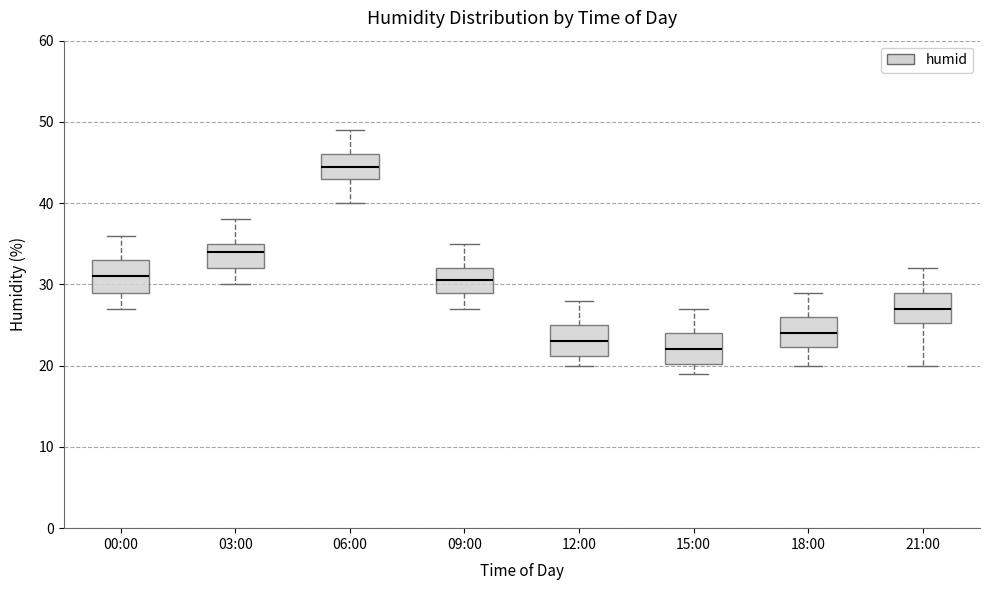

Where does the upper whisker of the box for 12:00 end on the y-axis? The values are not printed on the chart, so give them approximately, as read against the axis.

28